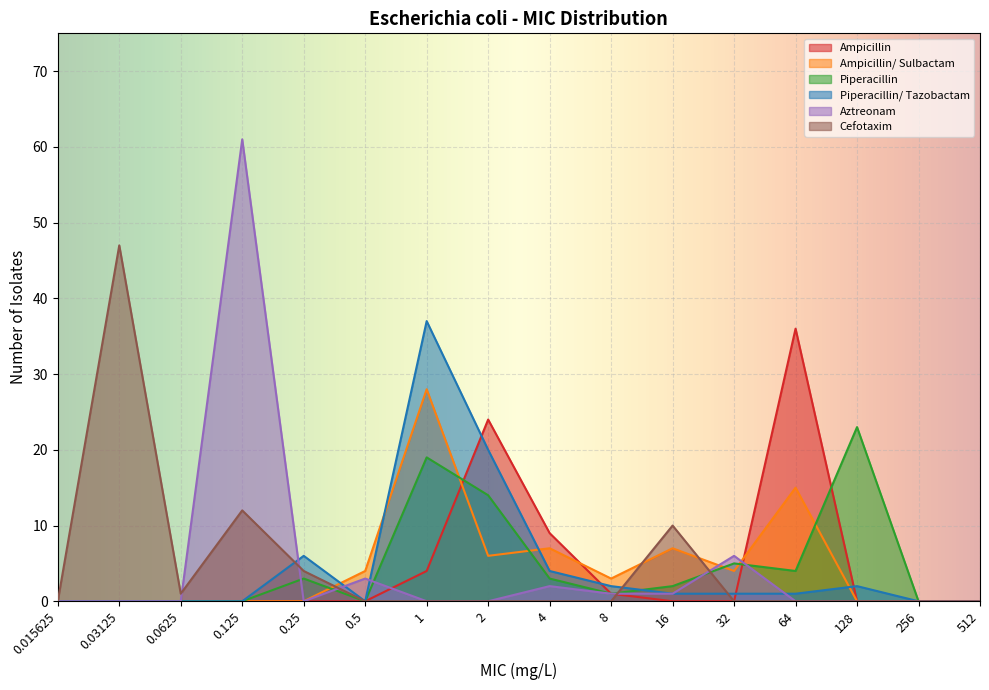

Reading left to right, extract all data points from this chart.

Ampicillin: 0.015625=0	0.03125=0	0.0625=0	0.125=0	0.25=0	0.5=0	1=4	2=24	4=9	8=1	16=0	32=0	64=36	128=0	256=0	512=0
Ampicillin/ Sulbactam: 0.015625=0	0.03125=0	0.0625=0	0.125=0	0.25=0	0.5=4	1=28	2=6	4=7	8=3	16=7	32=4	64=15	128=0	256=0	512=0
Piperacillin: 0.015625=0	0.03125=0	0.0625=0	0.125=0	0.25=3	0.5=0	1=19	2=14	4=3	8=1	16=2	32=5	64=4	128=23	256=0	512=0
Piperacillin/ Tazobactam: 0.015625=0	0.03125=0	0.0625=0	0.125=0	0.25=6	0.5=0	1=37	2=20	4=4	8=2	16=1	32=1	64=1	128=2	256=0	512=0
Aztreonam: 0.015625=0	0.03125=0	0.0625=0	0.125=61	0.25=0	0.5=3	1=0	2=0	4=2	8=1	16=1	32=6	64=0	128=0	256=0	512=0
Cefotaxim: 0.015625=0	0.03125=47	0.0625=1	0.125=12	0.25=4	0.5=0	1=0	2=0	4=0	8=0	16=10	32=0	64=0	128=0	256=0	512=0